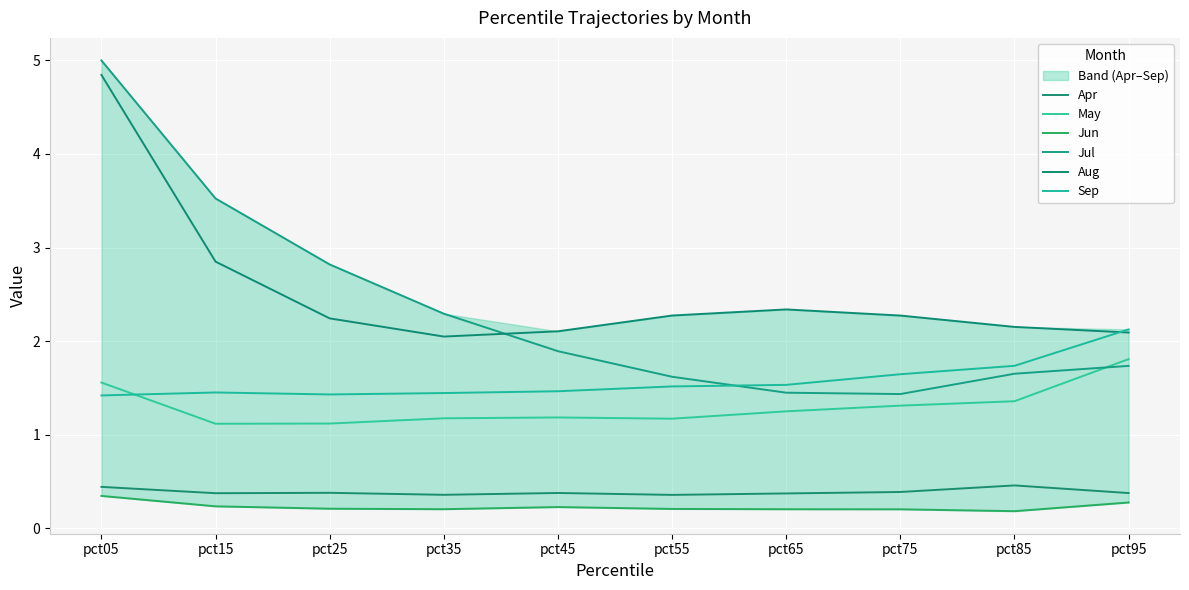

At which category does Aug reach its first local valley?

pct35